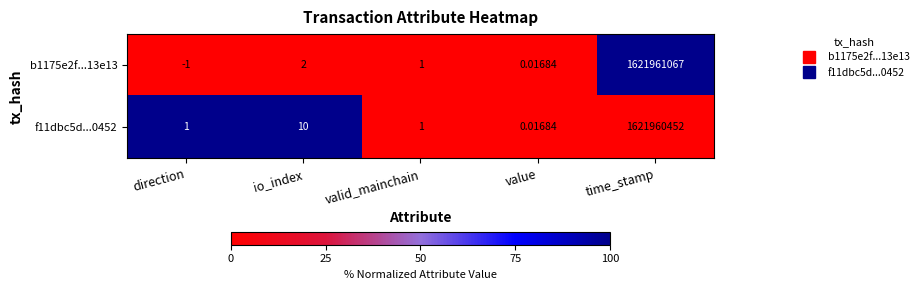

Which series has the largest total across all categories?

b1175e2f...13e13